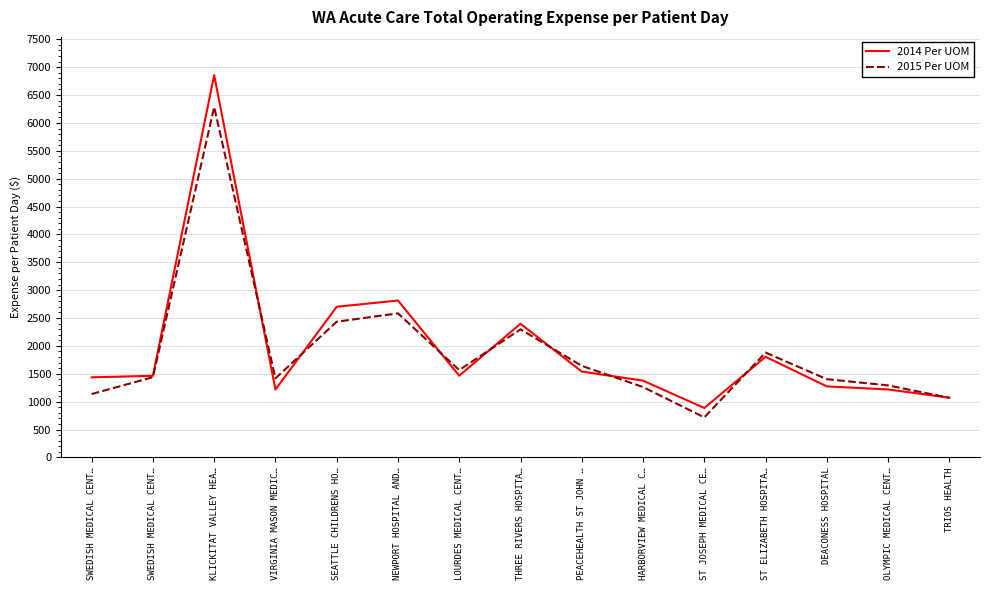

What are all the series names shown in the legend?

2014 Per UOM, 2015 Per UOM